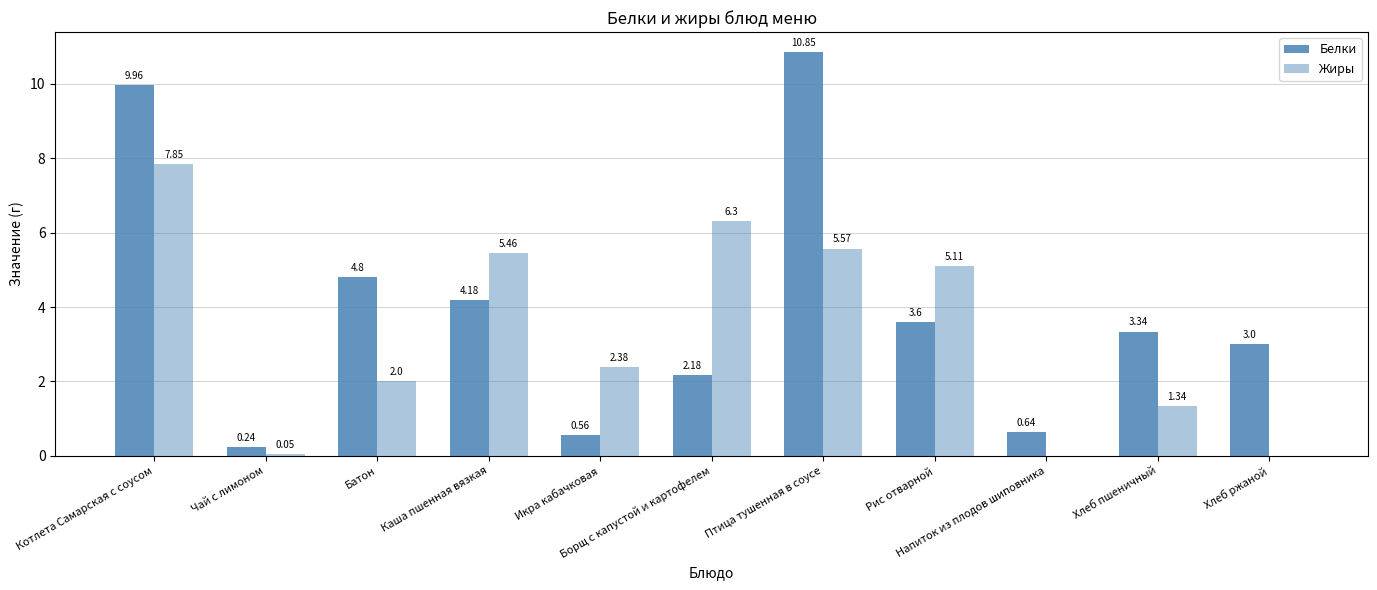

How many categories are shown in the chart?

11